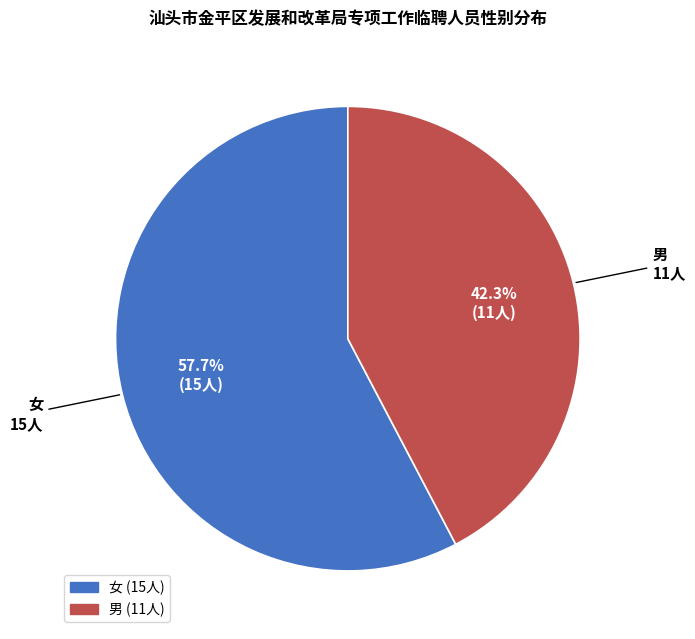

Which has a higher value, 男 or 女?

女